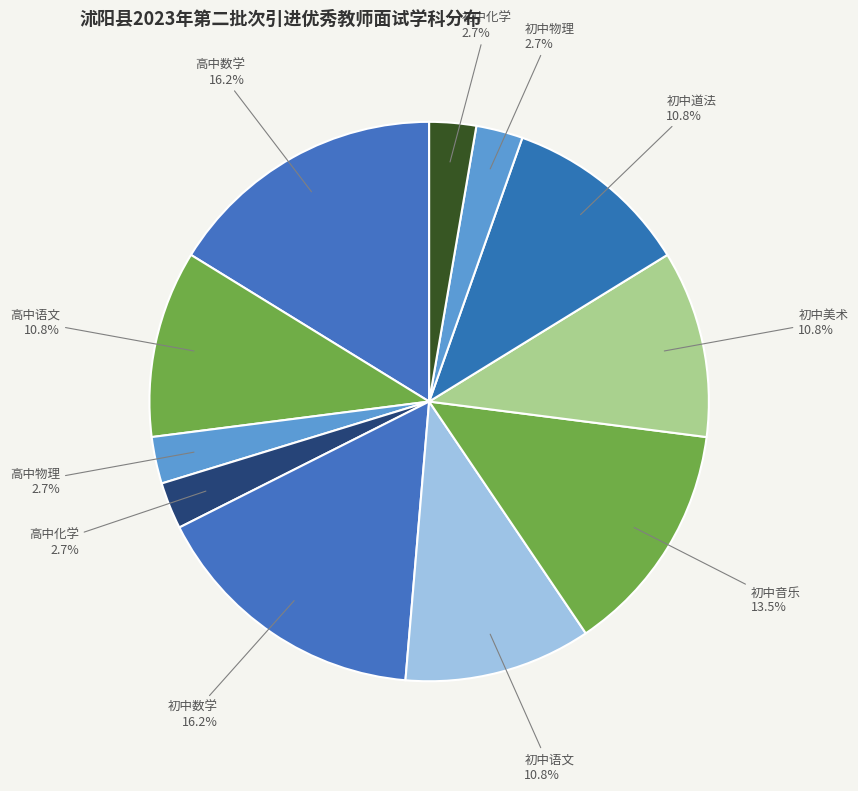

How many segments does this pie chart have?

11